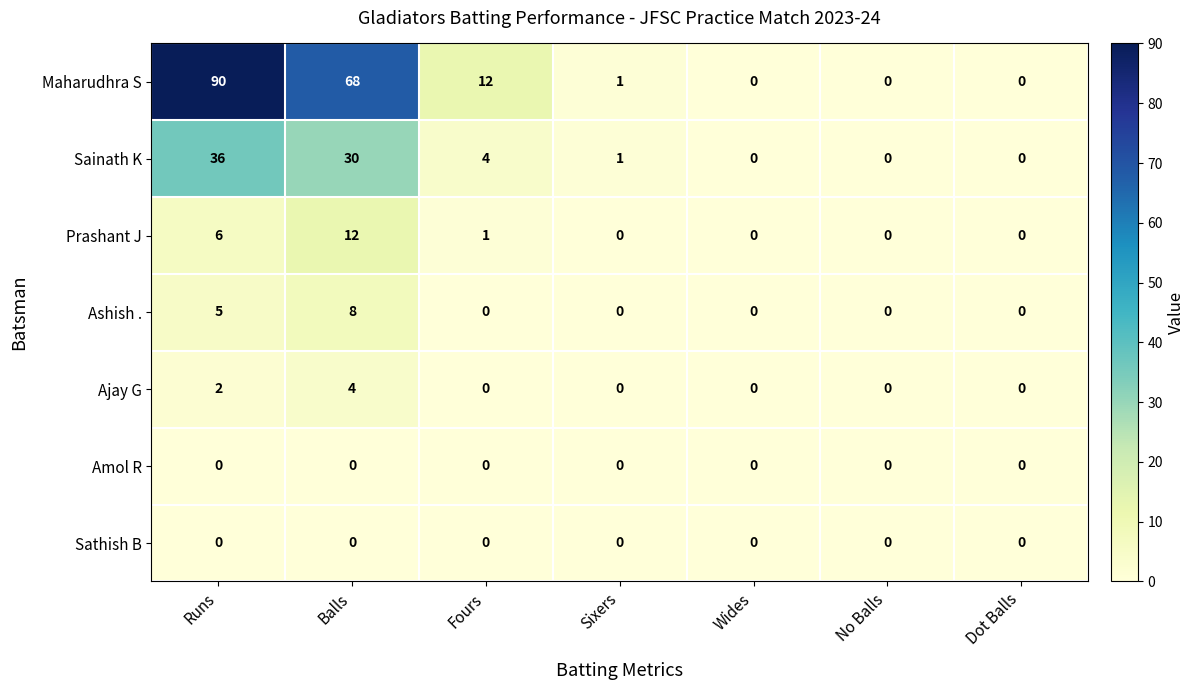

What is the maximum value for Maharudhra S?

90